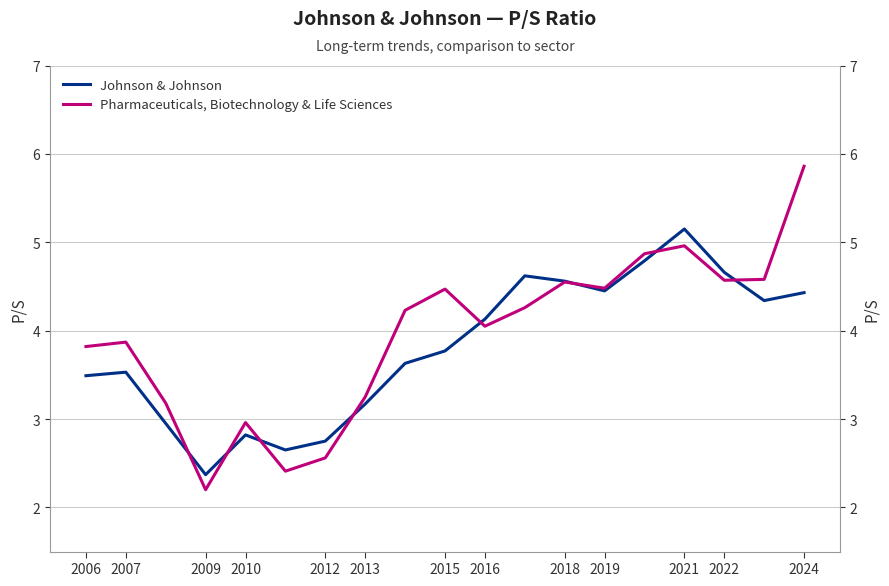

True or false: Pharmaceuticals, Biotechnology & Life Sciences has more than 1 points higher than both neighbors.

True